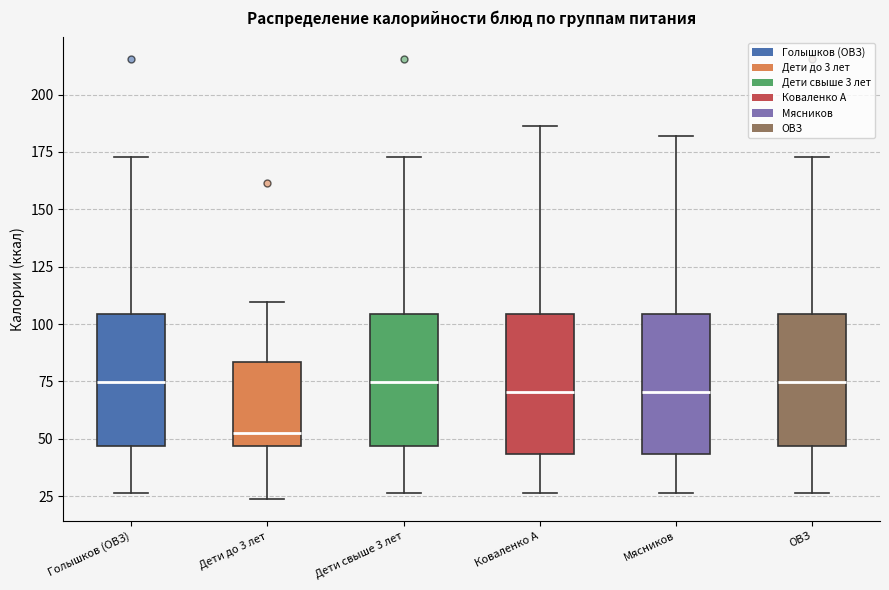

Where is the lower edge of the box for Дети свыше 3 лет on the y-axis? The values are not printed on the chart, so give them approximately, as read against the axis.

45